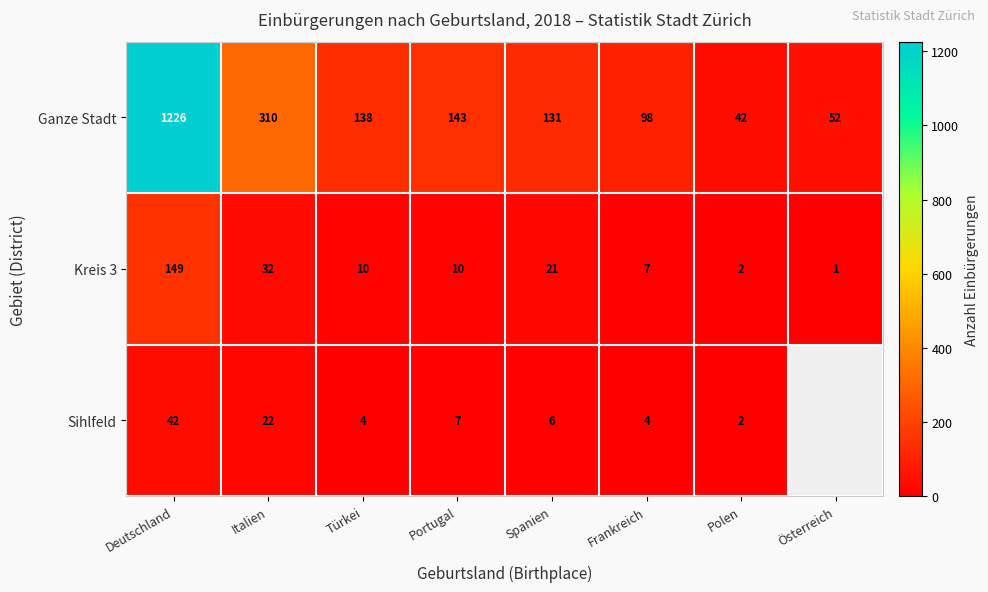

What is the approximate value of Kreis 3 at Italien?

32